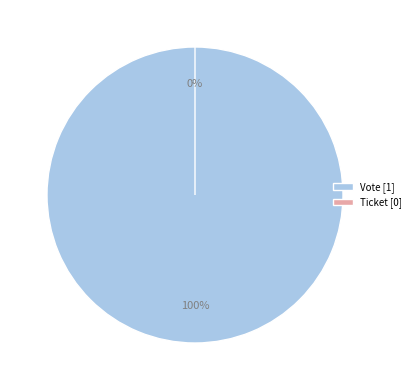

Is the sum of Ticket and Vote greater than half?

Yes